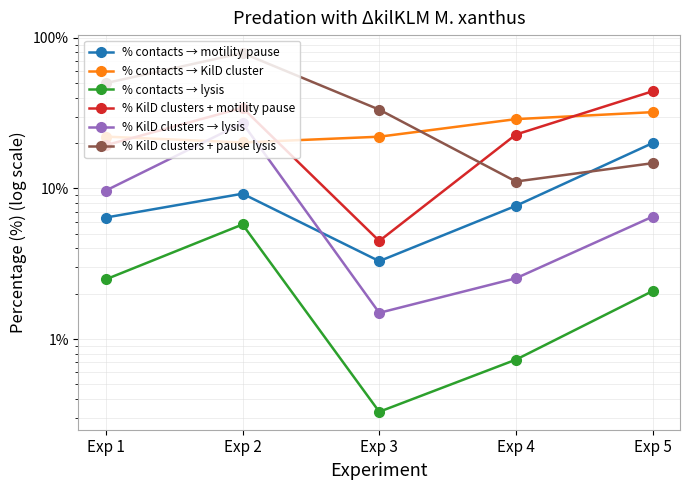

What is the sum of all % contacts → motility pause values?

46.6